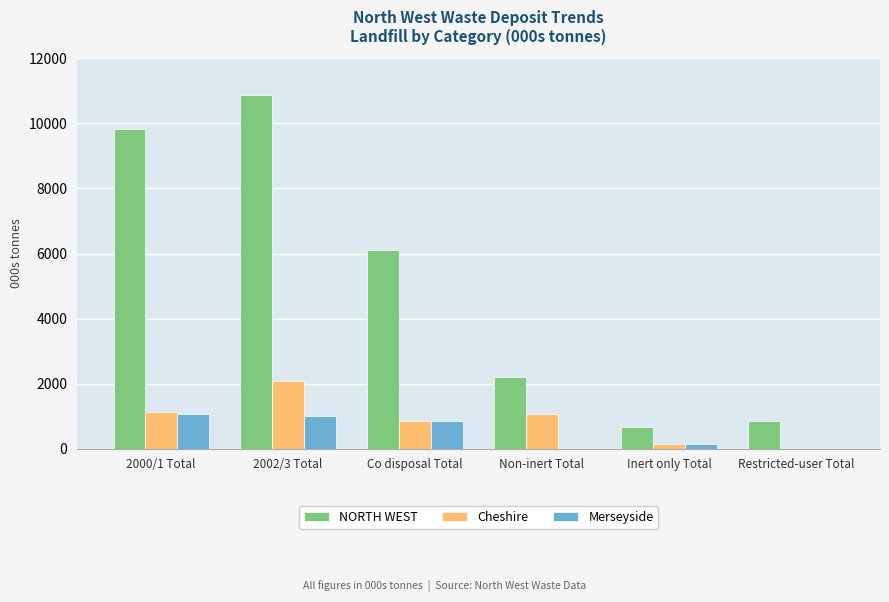

The value of NORTH WEST at Non-inert Total is 2202.2. True or false?

True